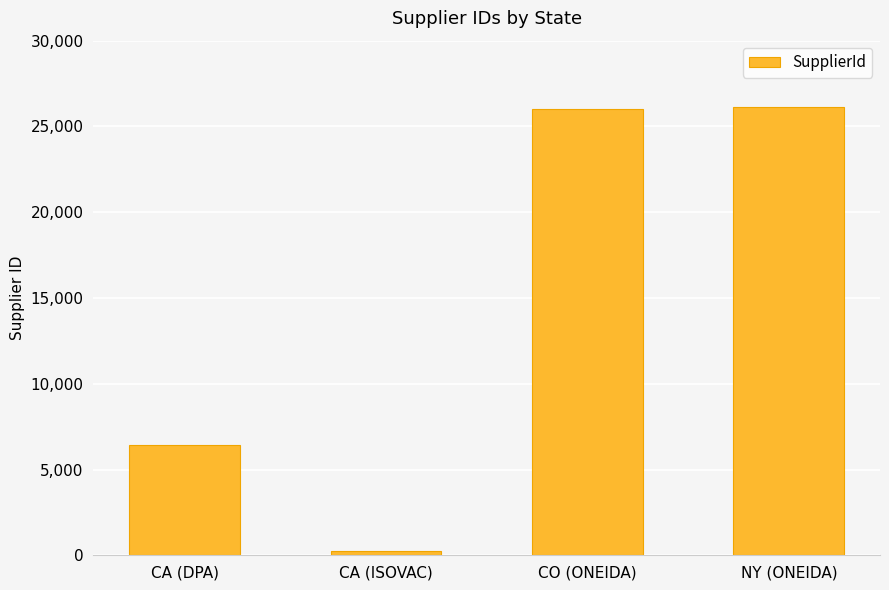

What is the label of the 4th bar from the left?

NY (ONEIDA)